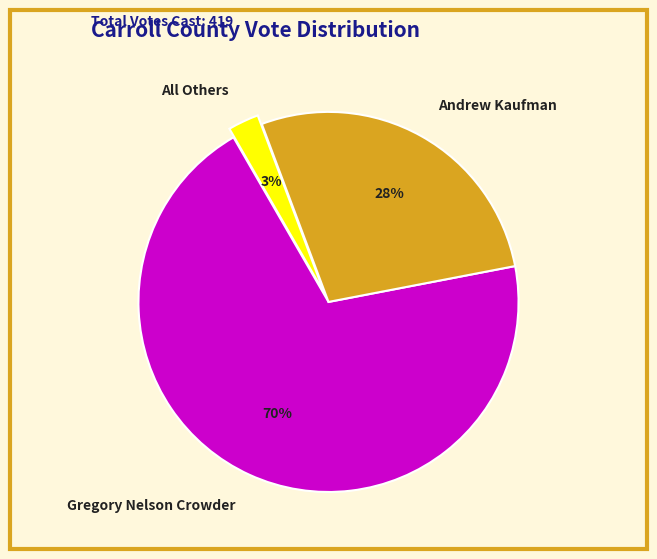

Count the number of slices in the pie.

3